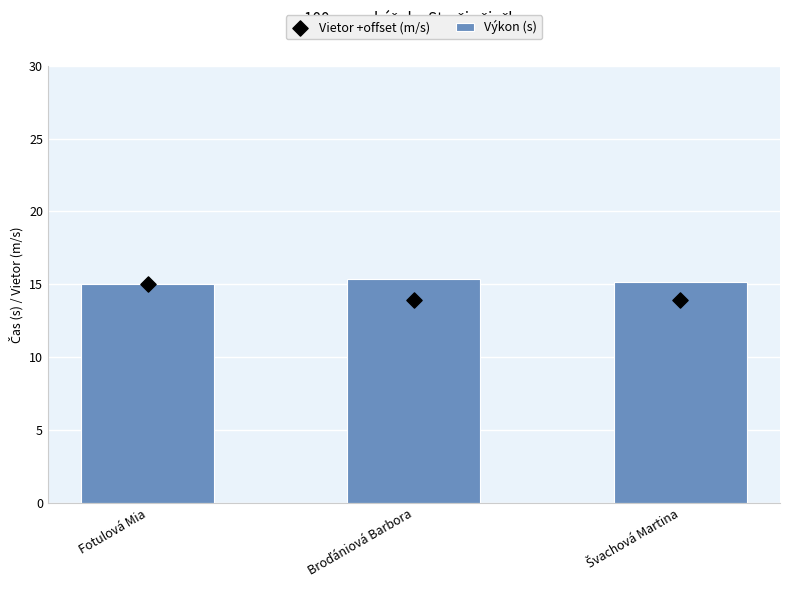

Which series contains the highest Y value?

Výkon (s)